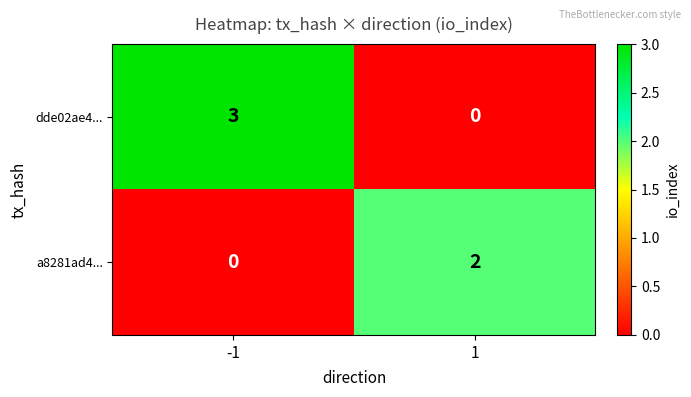

What is the greatest value displayed?

3